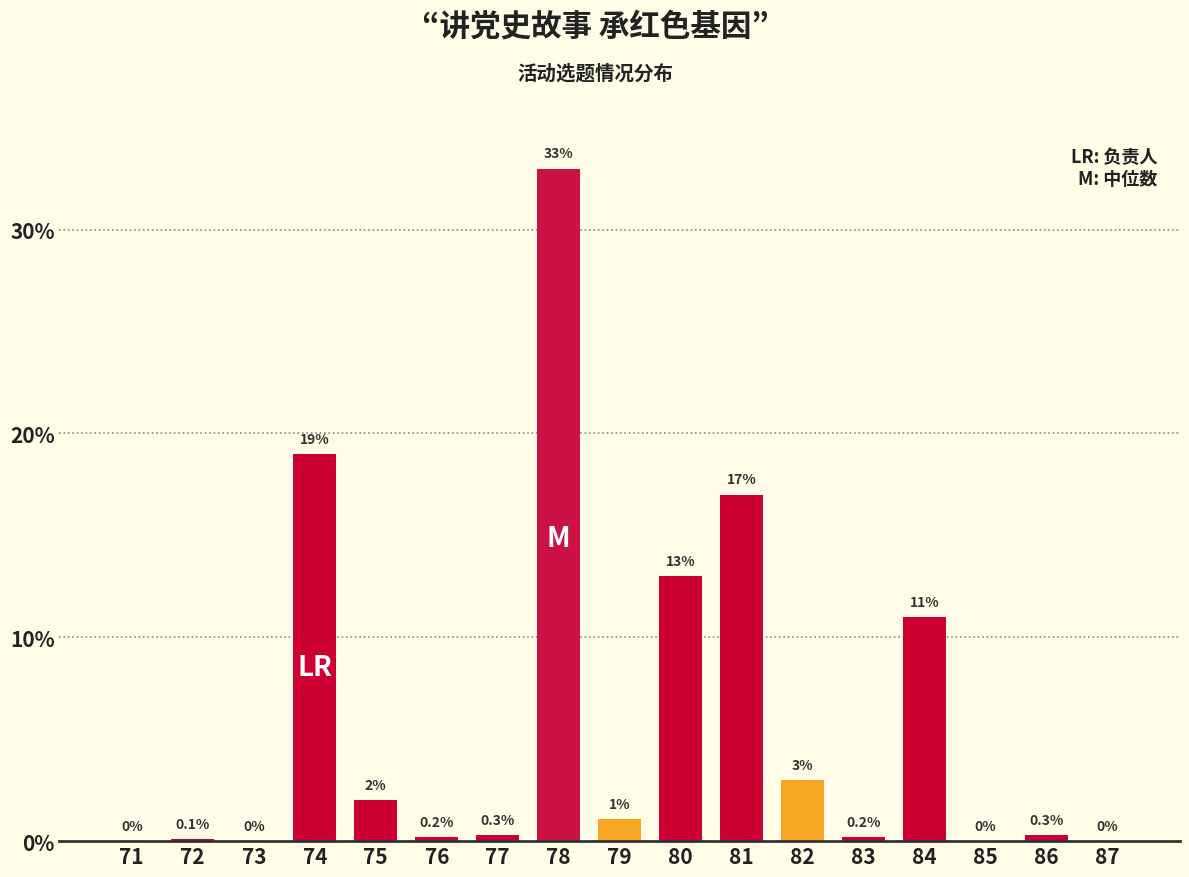

Reading left to right, what are all the values shown in this chart?

71=0.0	72=0.1	73=0.0	74=19.0	75=2.0	76=0.2	77=0.3	78=33.0	79=1.1	80=13.0	81=17.0	82=3.0	83=0.2	84=11.0	85=0.0	86=0.3	87=0.0